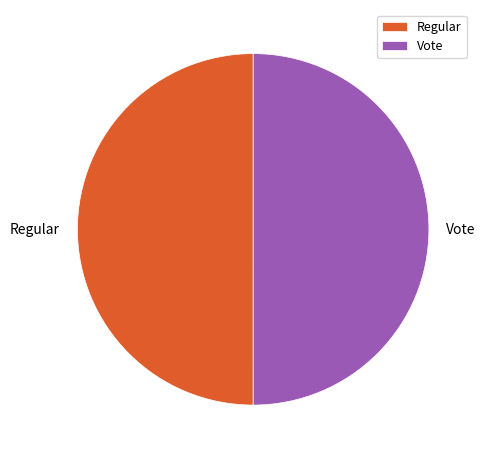

Count the number of slices in the pie.

2